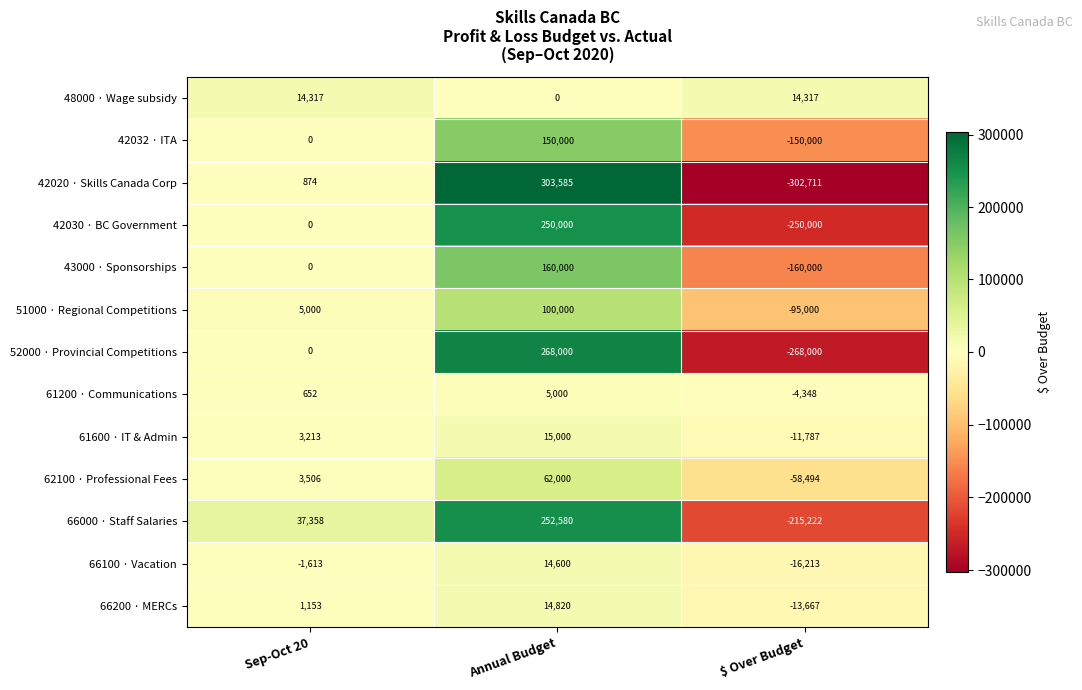

Is the value of 66000 · Staff Salaries at Annual Budget greater than the value of 42030 · BC Government at $ Over Budget?

Yes